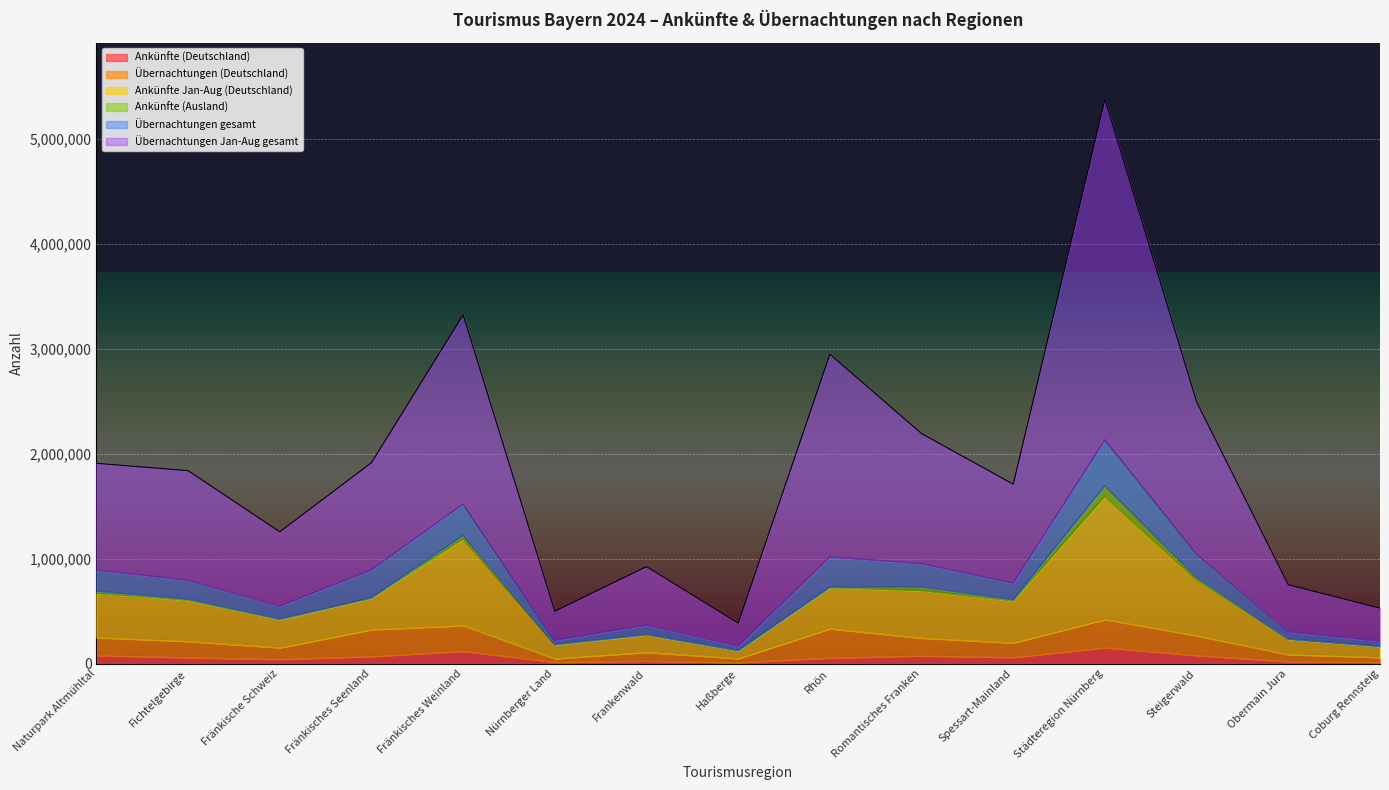

At which category is the sum across all series the highest?

Städteregion Nürnberg